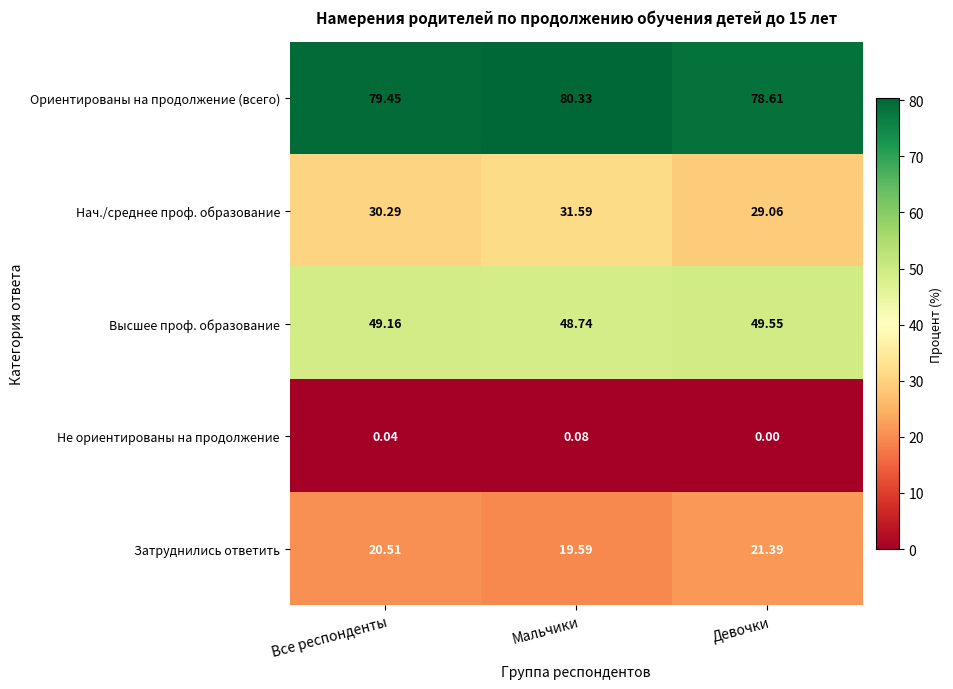

Which series changed the most between Все респонденты and Мальчики?

Нач./среднее проф. образование